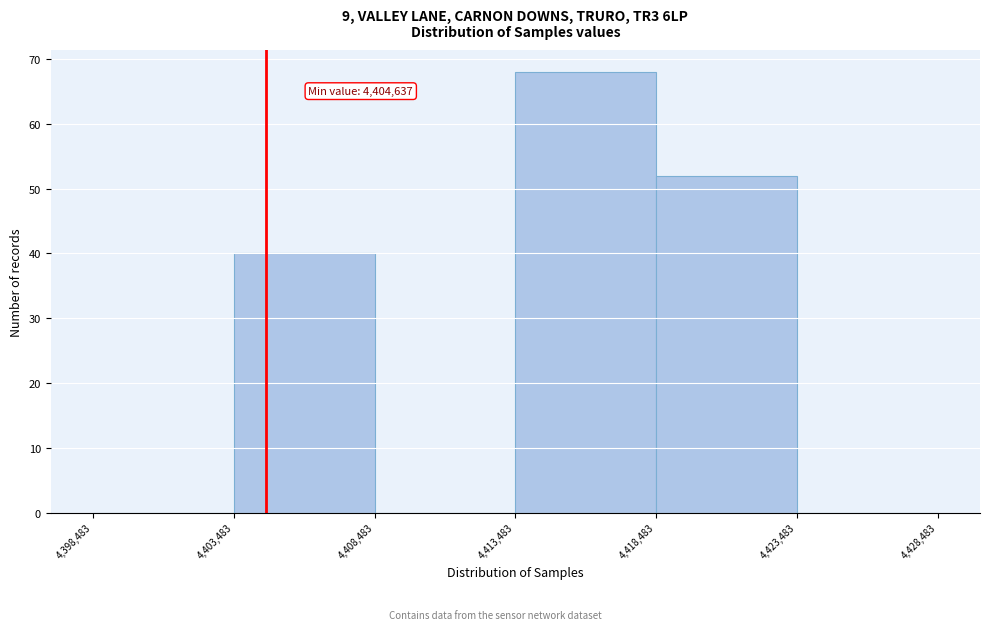

Over which range of the x-axis is the bar tallest?

4,413,483 to 4,418,483